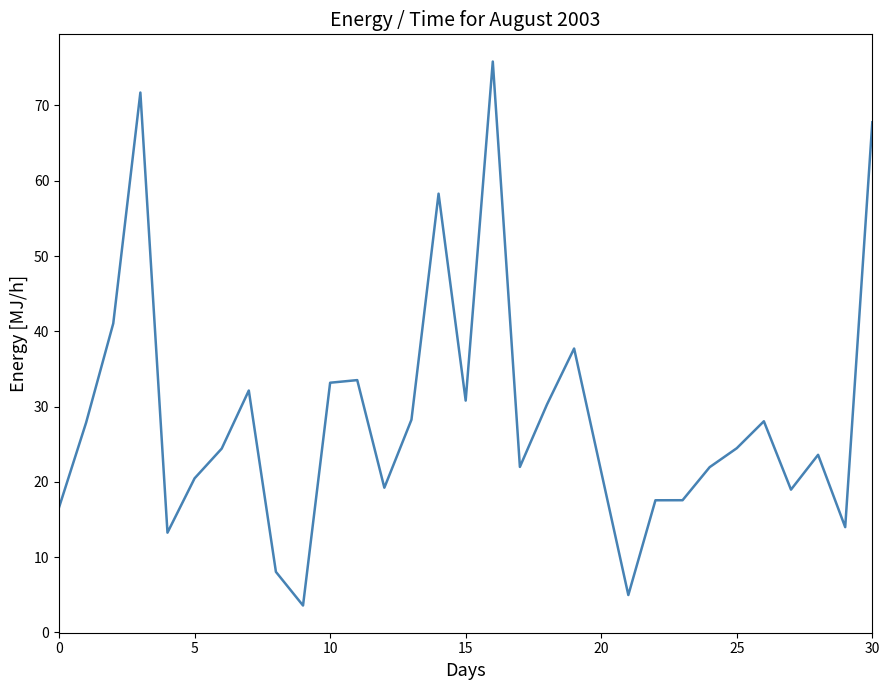

What is the minimum value shown in the chart?

3.6